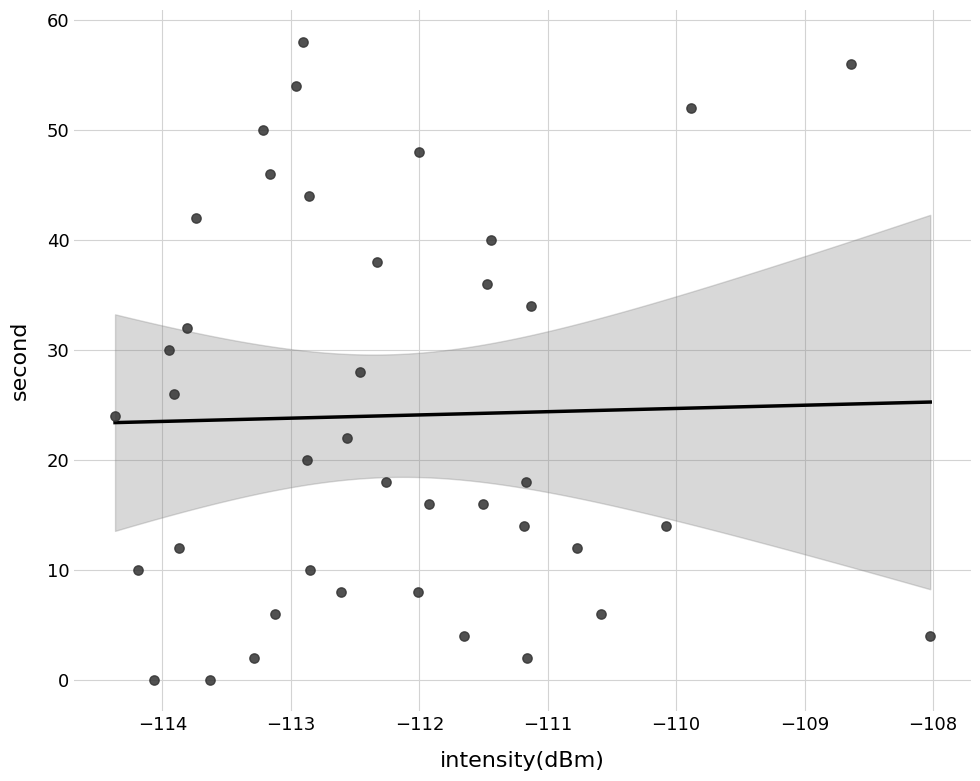

What is the range of Y values (max minus min)?

58